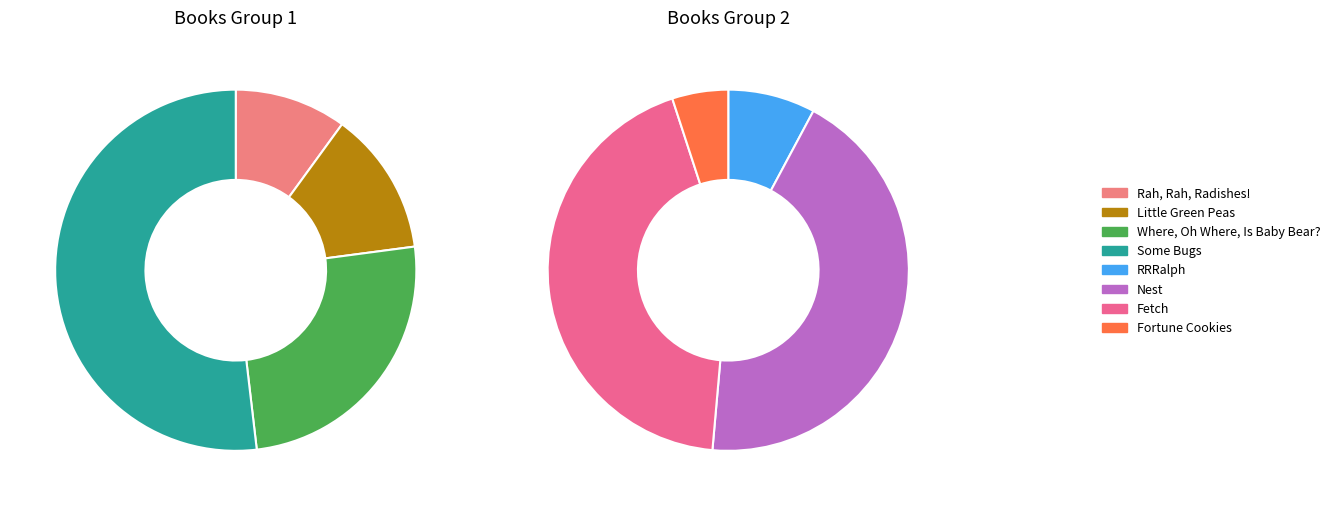

Count the number of slices in the pie.

8